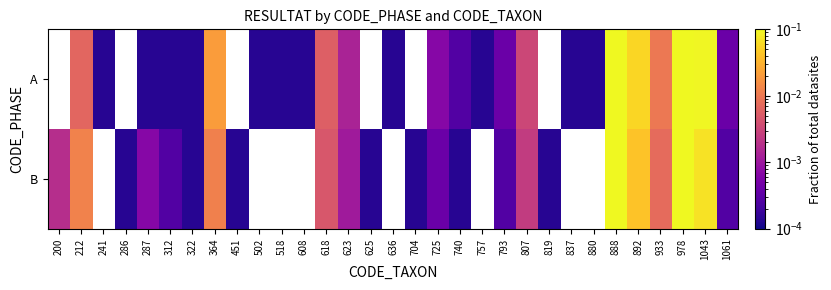

What is the difference between the second highest and minimum values in the A series?

0.1